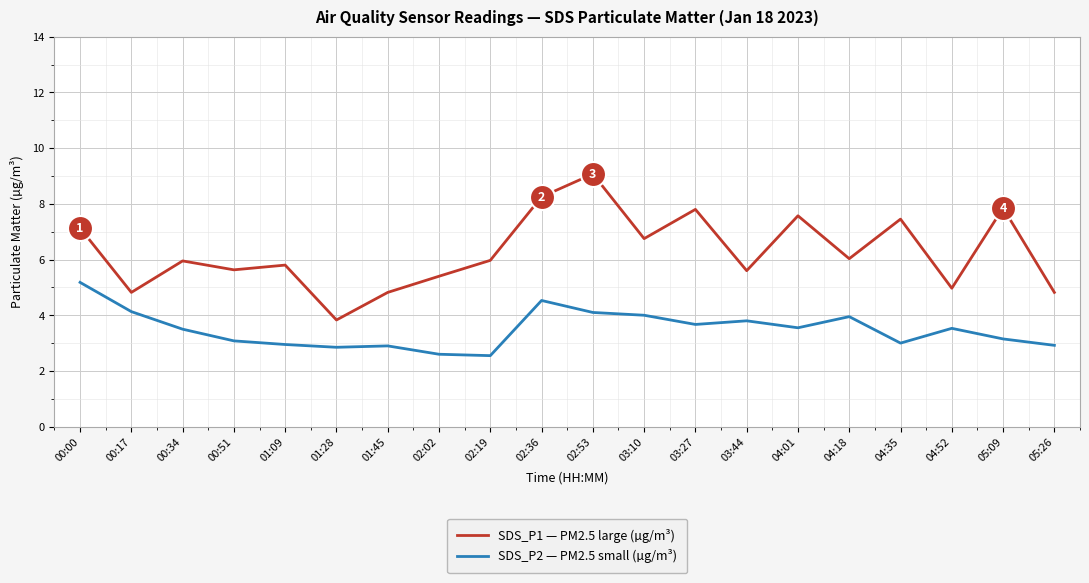

Which series has the largest total across all categories?

SDS_P1 — PM2.5 large (µg/m³)